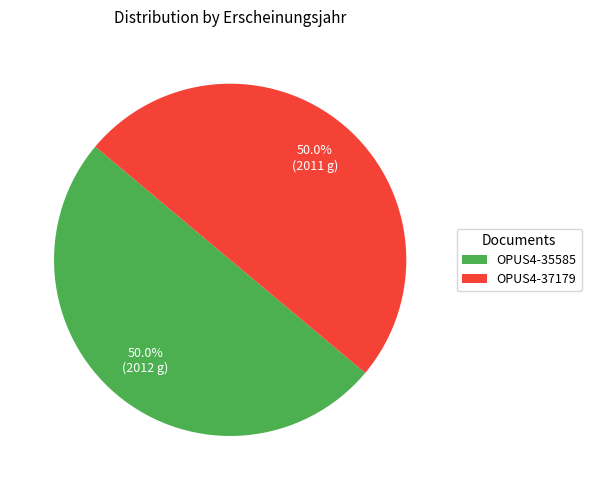

Is the sum of OPUS4-37179 and OPUS4-35585 greater than half?

Yes